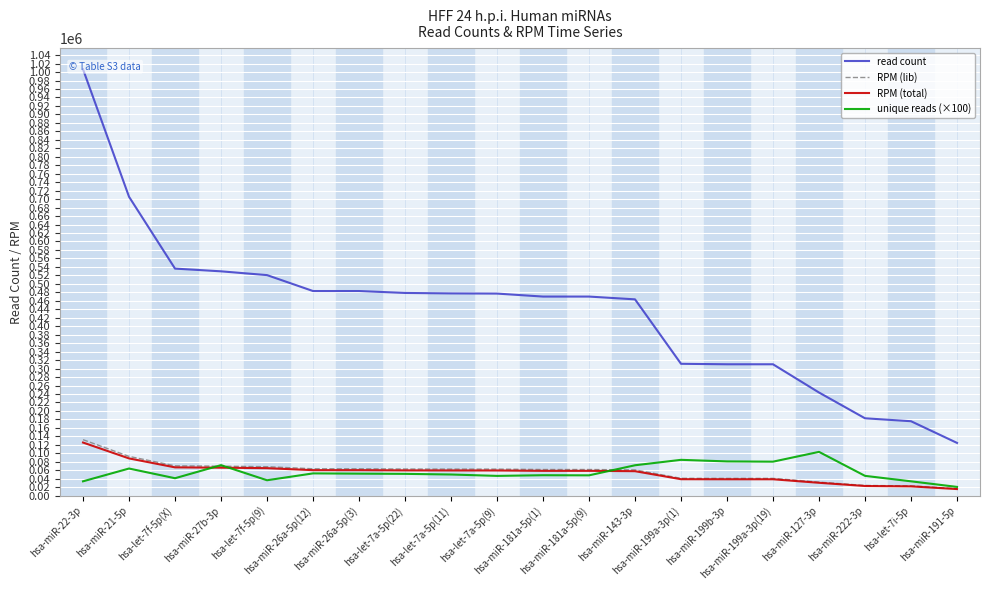

At how many categories does at least one series exceed 554450?

2